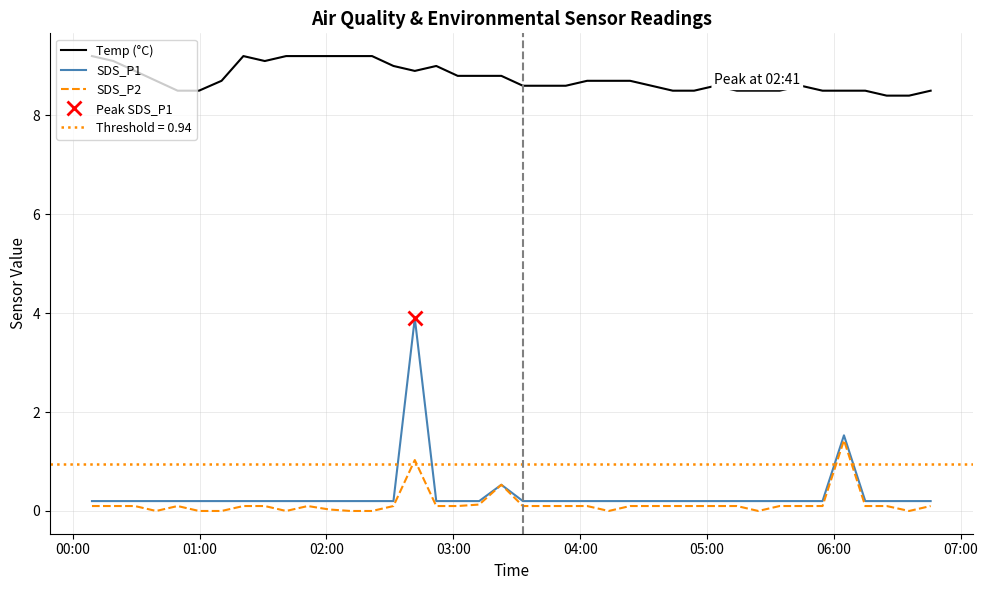

What is the maximum value for SDS_P1?

3.9